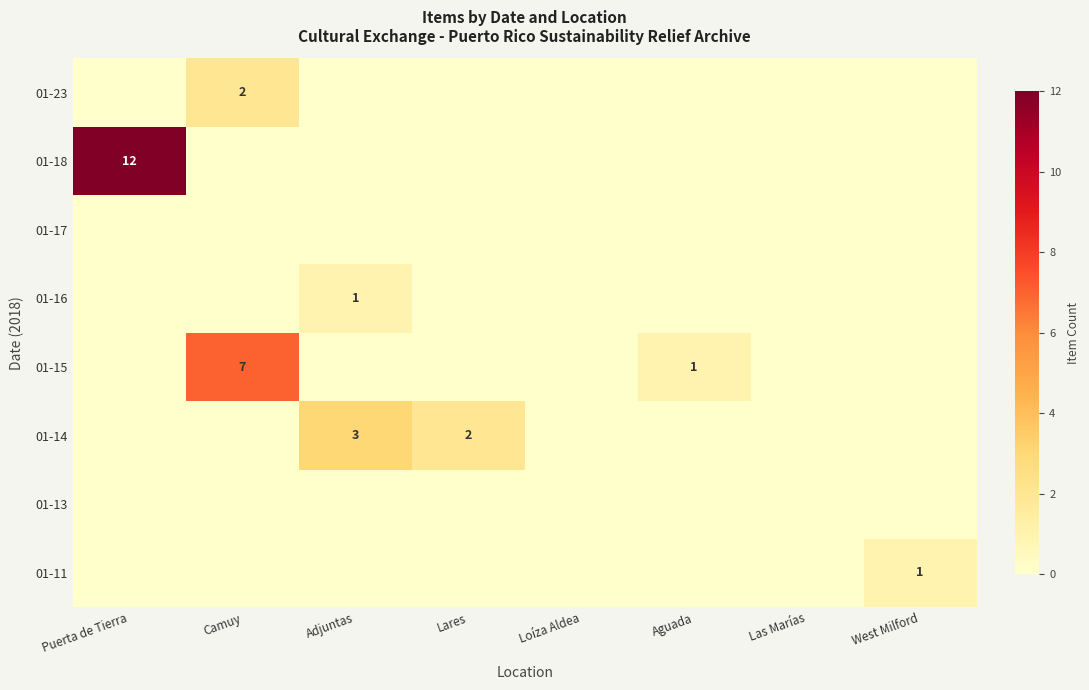

At how many categories does at least one series exceed 8?

1